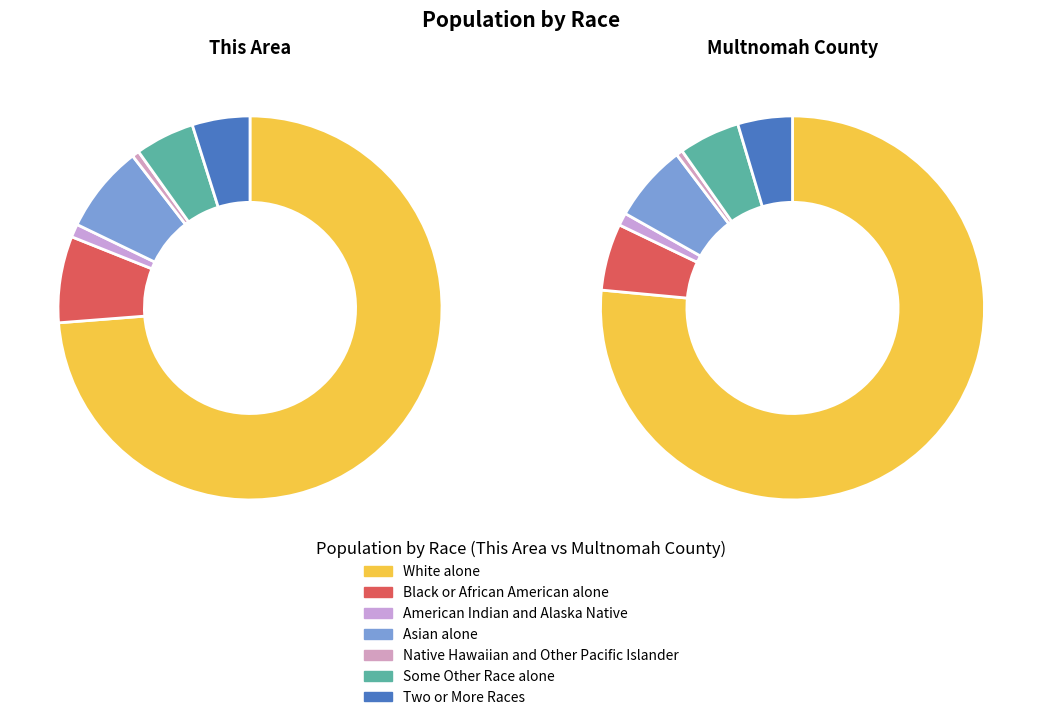

Does White alone account for over 50% of the chart?

Yes